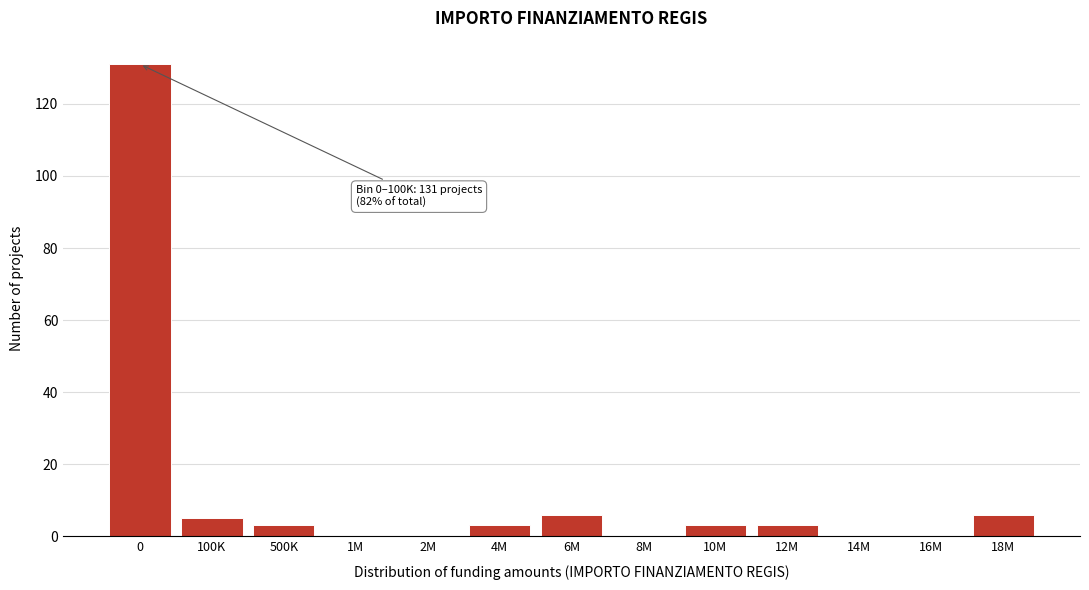

Reading right to left, transcribe all the data shown in this chart.

18M=6	16M=0	14M=0	12M=3	10M=3	8M=0	6M=6	4M=3	2M=0	1M=0	500K=3	100K=5	0=131